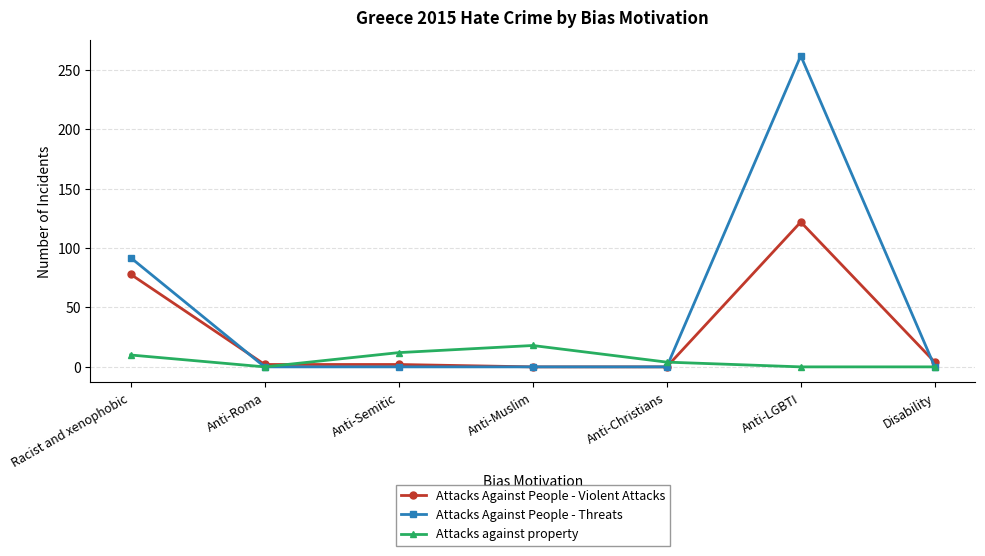

What is the label of the 1st point from the left?

Racist and xenophobic